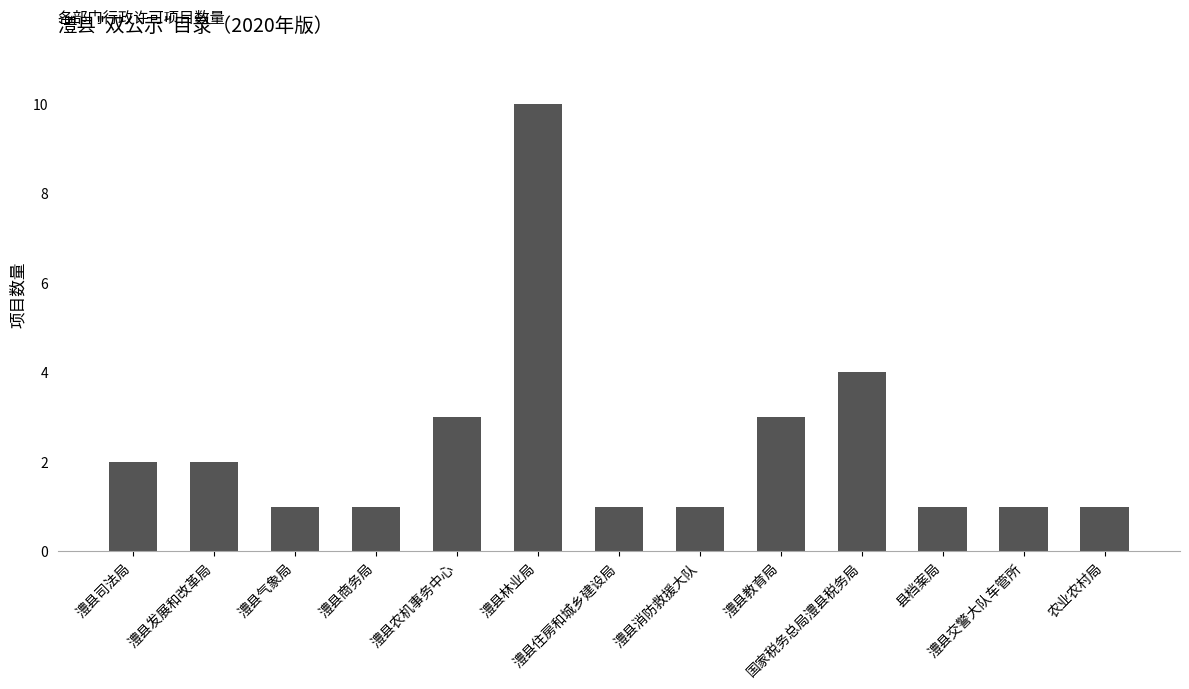

The chart shows a value of 1 at 澧县司法局. True or false?

False